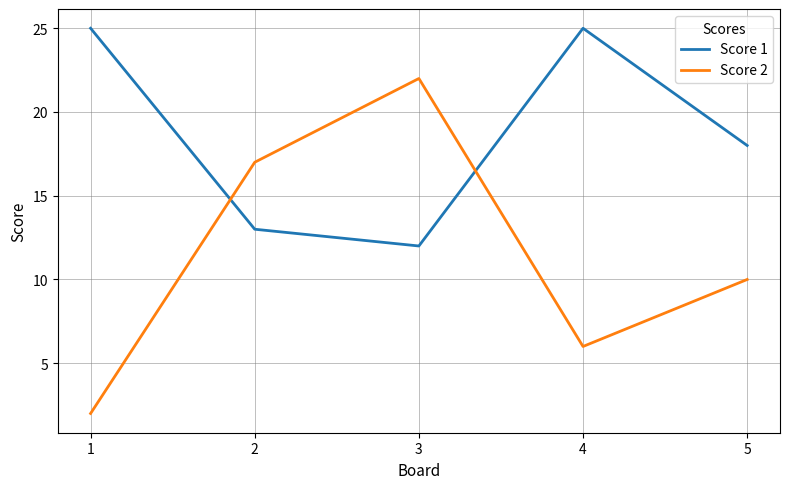

The Score 2 series shows 17 at 2. True or false?

True